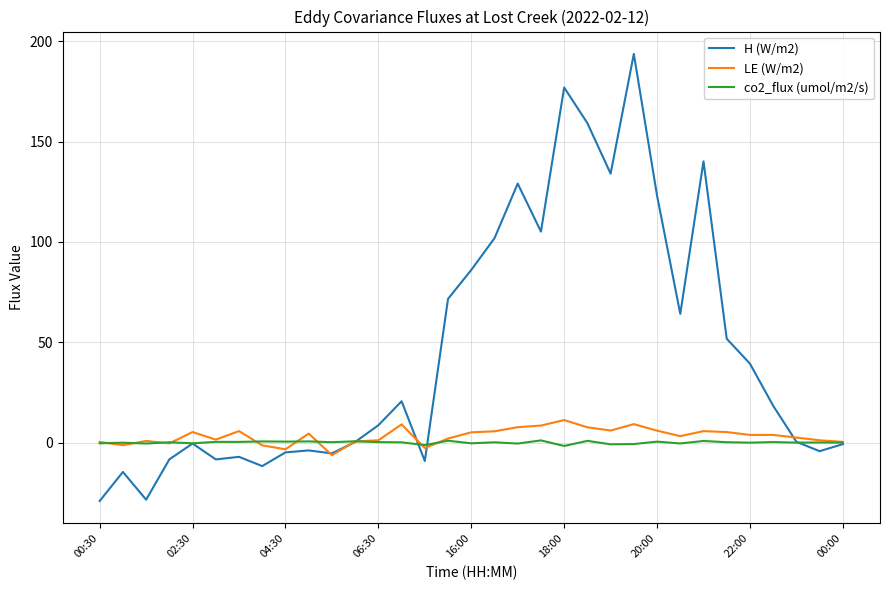

What is the greatest value displayed?

193.7